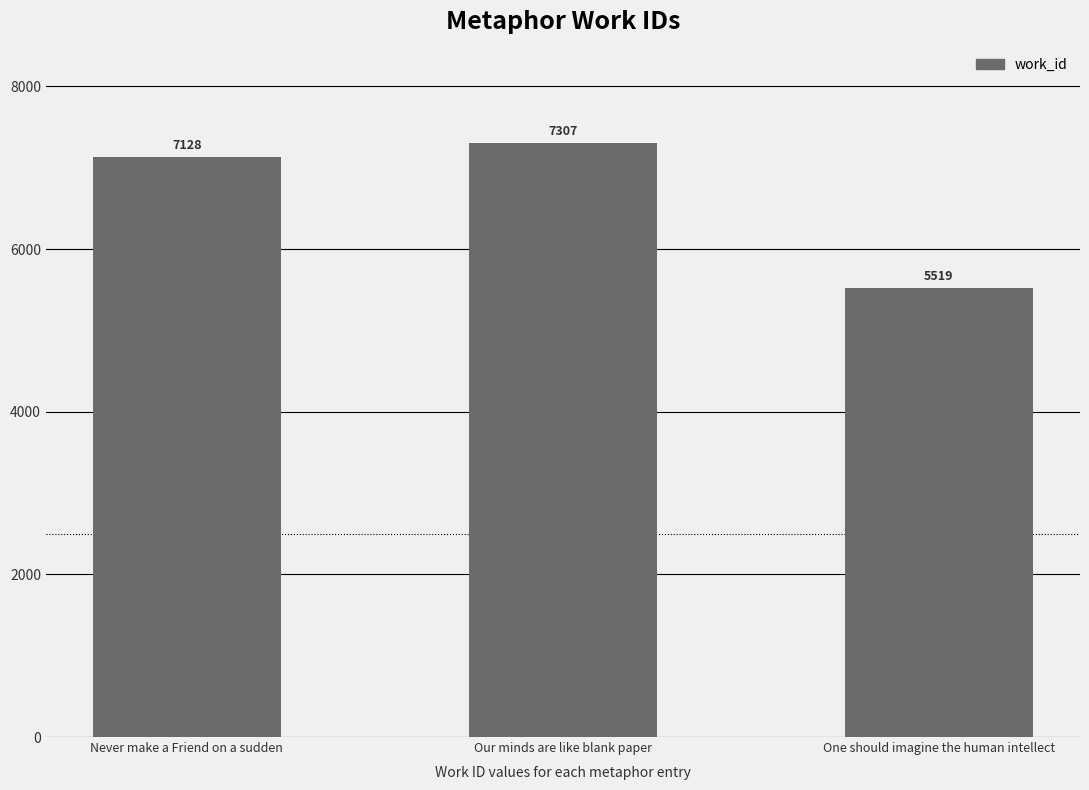

What is the sum of all values?

19954